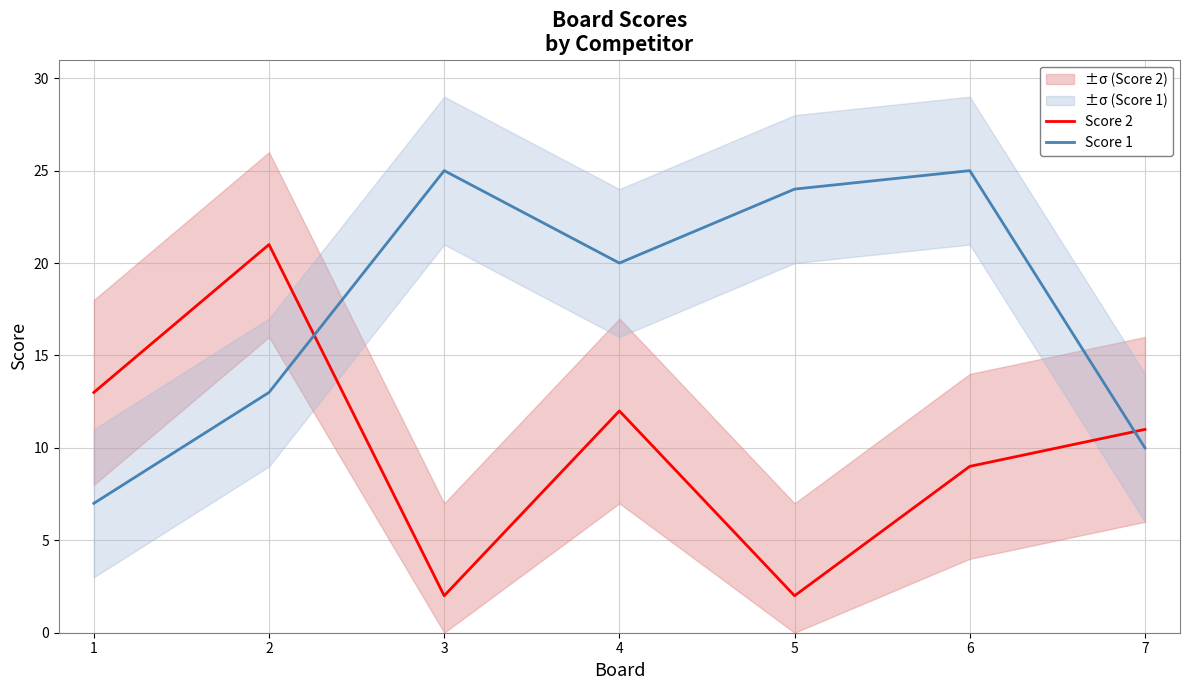

Which series ends up on top after the final intersection of Score 1 and Score 2?

Score 2